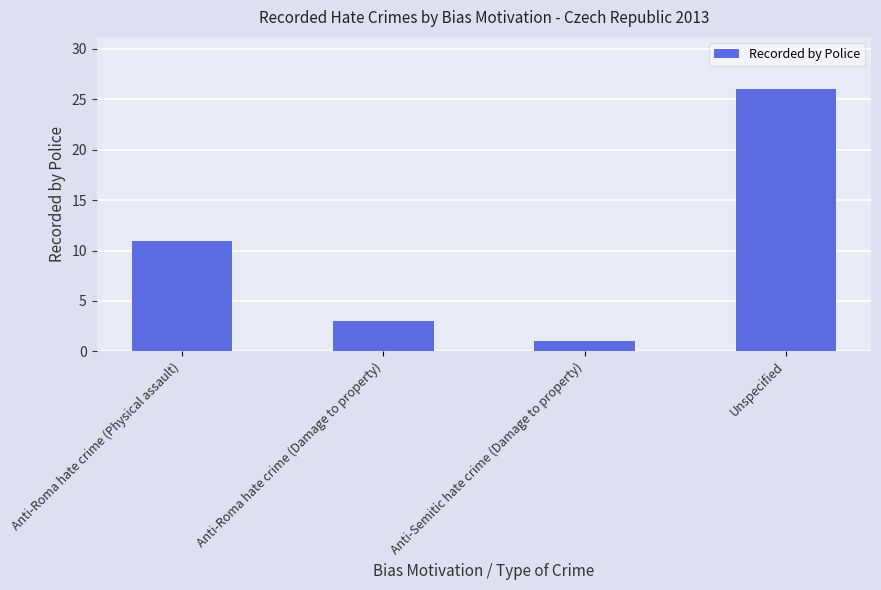

True or false: the data shows 26 at Unspecified.

True